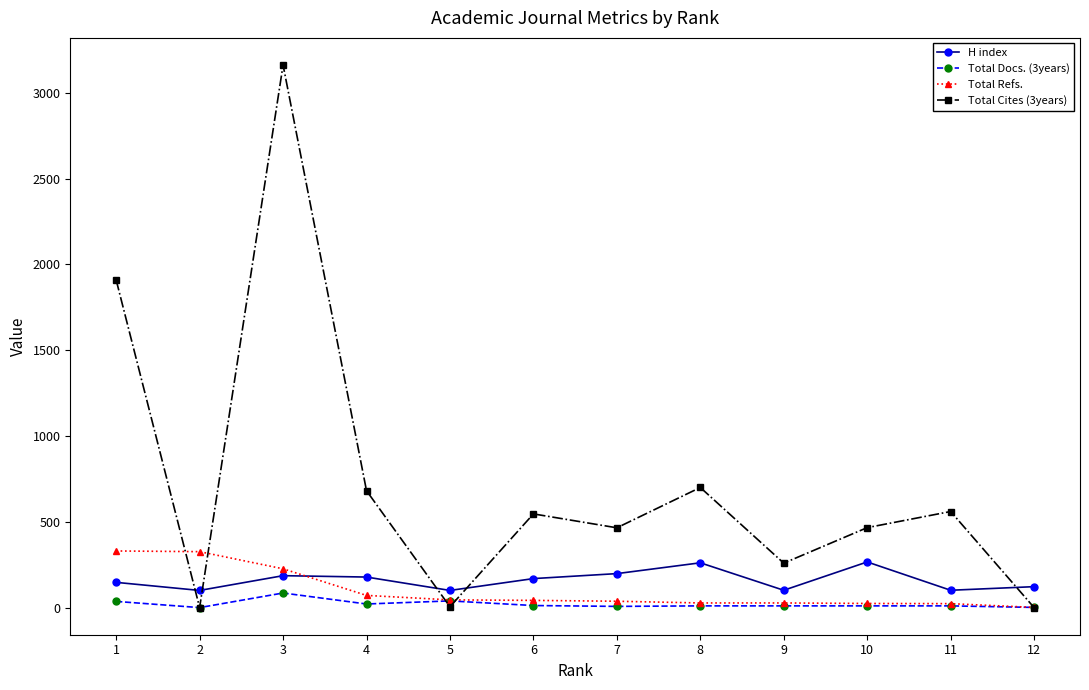

True or false: H index has more than 2 points higher than both neighbors.

True